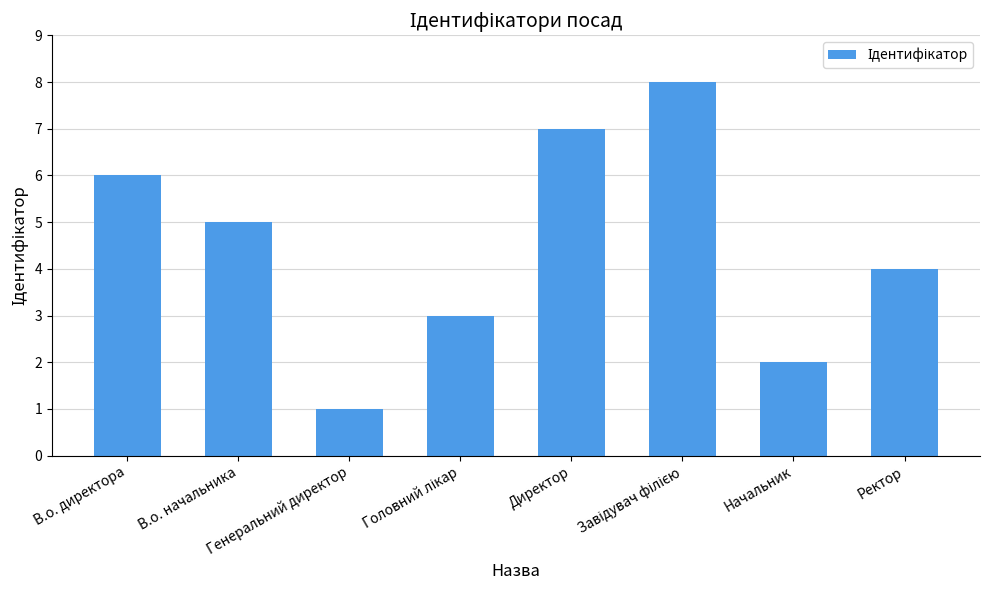

What is the value of the 7th bar from the left?

2